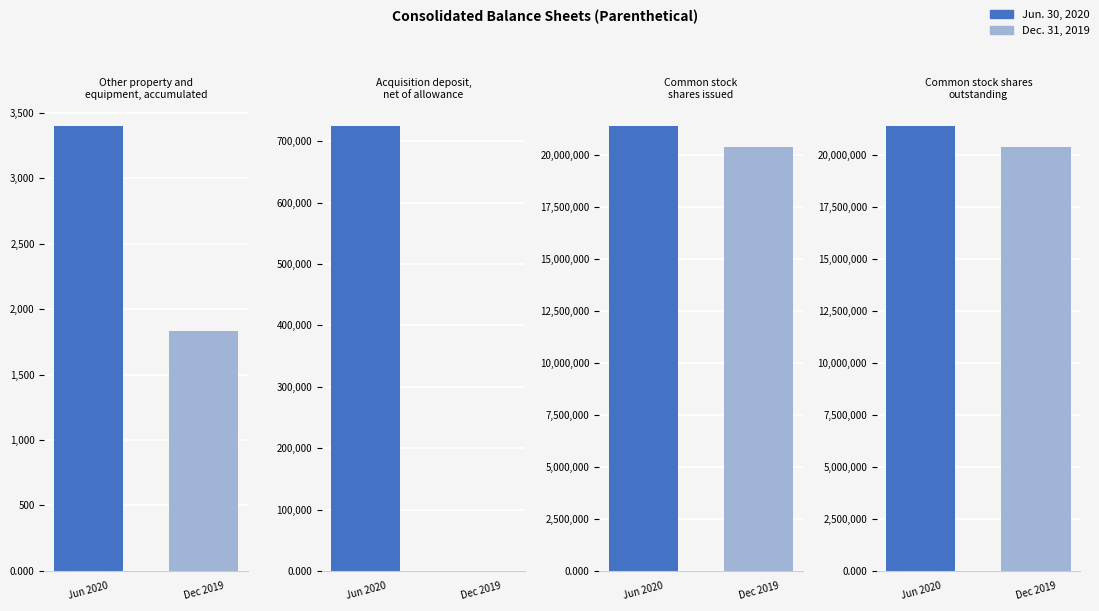

Reading left to right, extract all data points from this chart.

Jun. 30, 2020: 3399	725000	21392277	21392277
Dec. 31, 2019: 1830	0	20367277	20367277